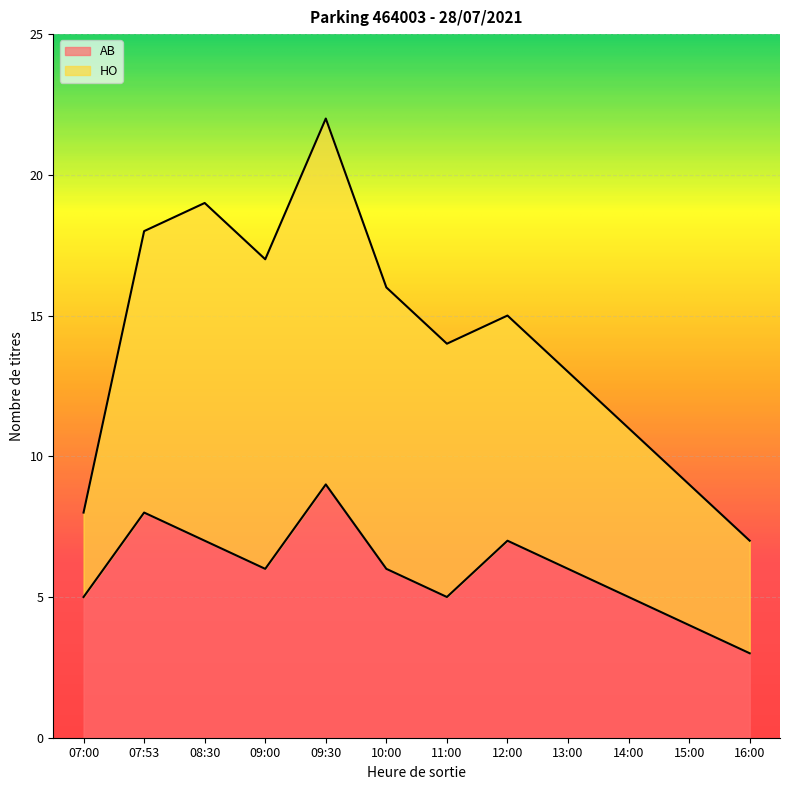

True or false: the data shows 4 at 15:00.

True